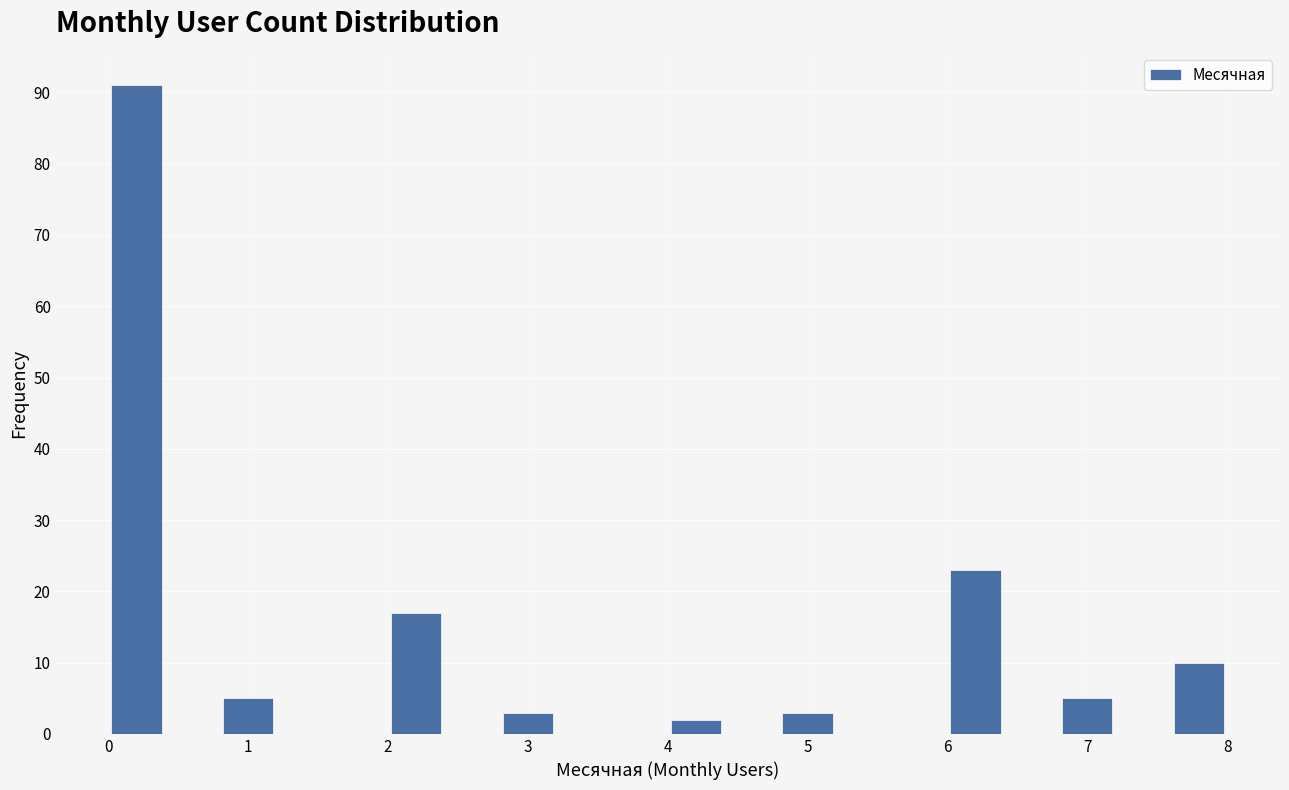

Reading left to right, list every bar in this chart as the range it spans on the x-axis followed by its height. The values are not printed on the chart, so give them approximately, as read against the axis.

0.0 to 0.4: 91
0.4 to 0.8: 0
0.8 to 1.2: 5
1.2 to 1.6: 0
1.6 to 2.0: 0
2.0 to 2.4: 17
2.4 to 2.8: 0
2.8 to 3.2: 3
3.2 to 3.6: 0
3.6 to 4.0: 0
4.0 to 4.4: 2
4.4 to 4.8: 0
4.8 to 5.2: 3
5.2 to 5.6: 0
5.6 to 6.0: 0
6.0 to 6.4: 23
6.4 to 6.8: 0
6.8 to 7.2: 5
7.2 to 7.6: 0
7.6 to 8.0: 10